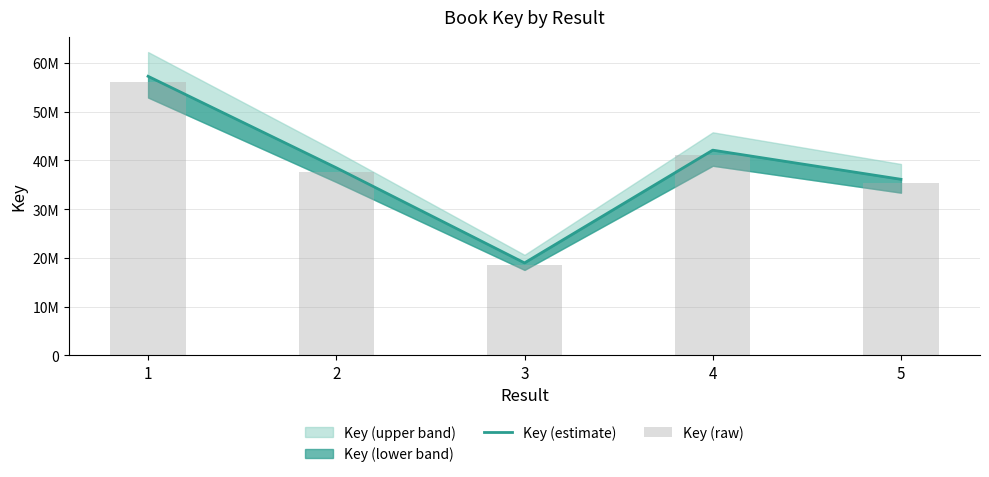

What is the average value of the Key (raw) series?

37746125.1